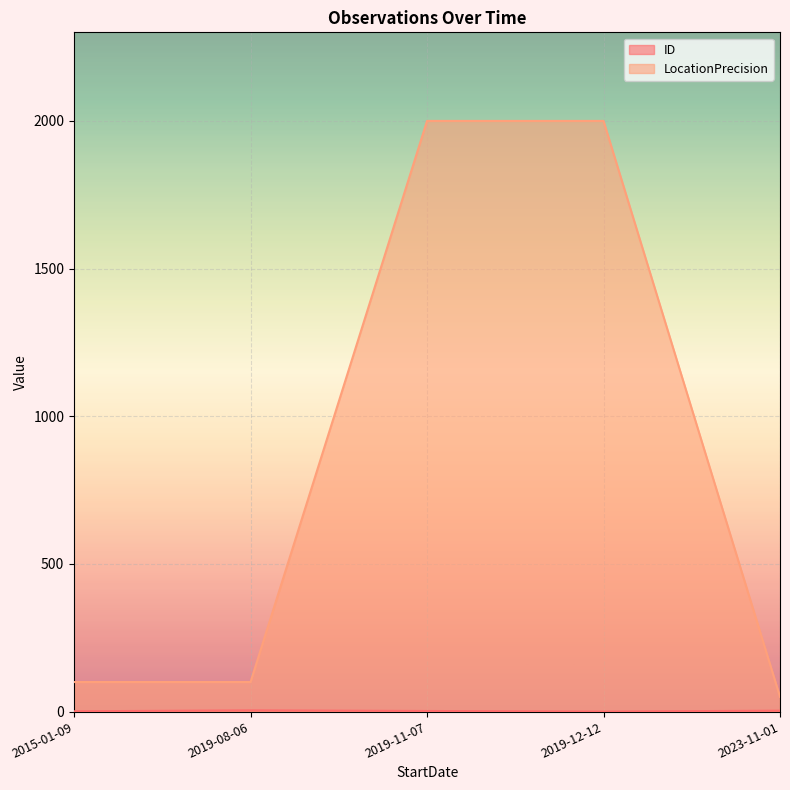

What is the sum of all LocationPrecision values?

4250